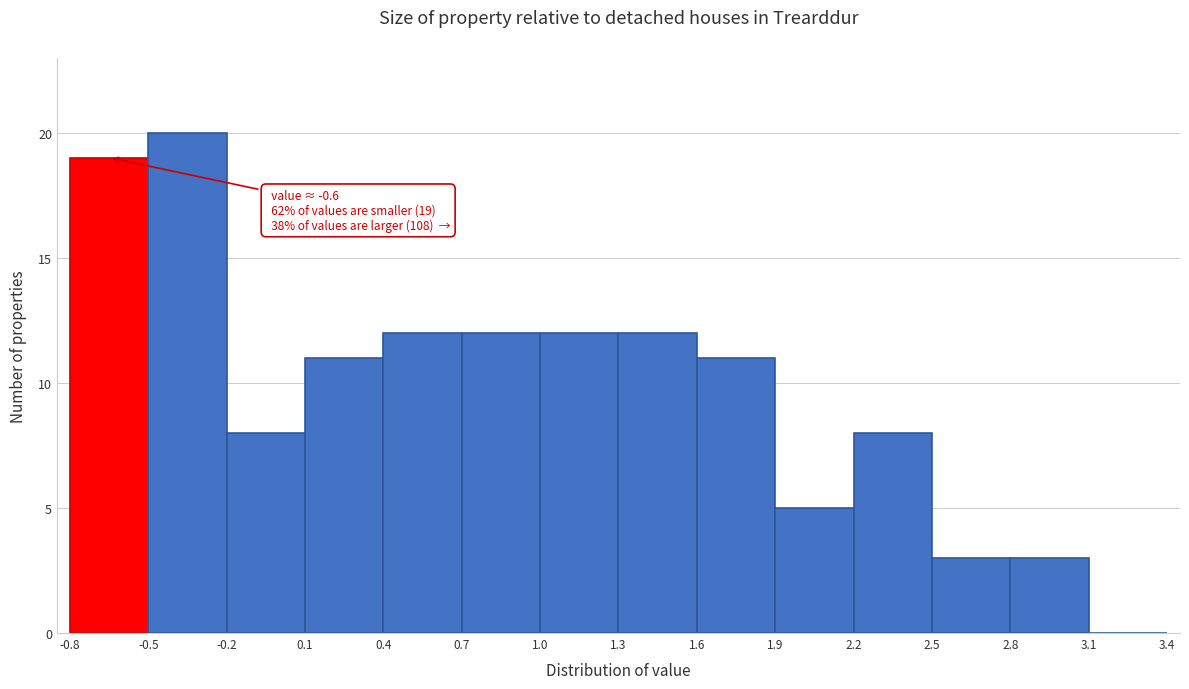

Over which range of the x-axis is the bar tallest?

-0.5 to -0.2